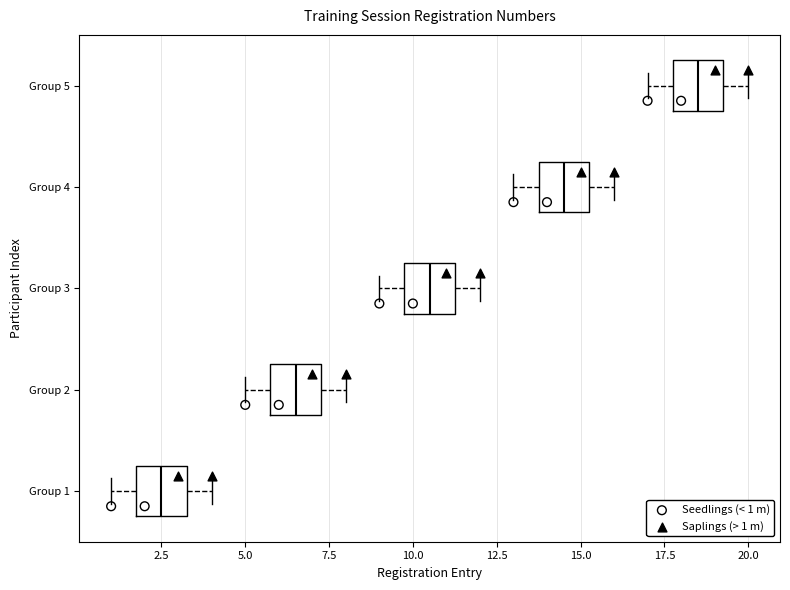

Which box's median line is the furthest to the left?

Group 1